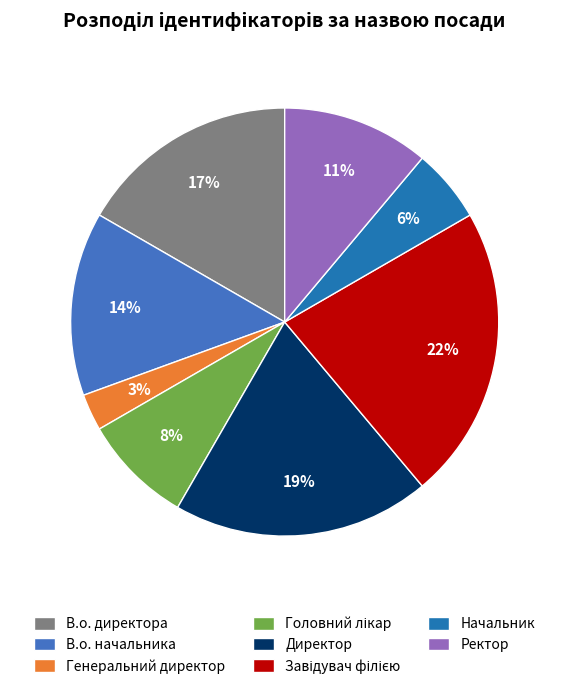

Combined, do Директор and В.о. начальника account for over 50%?

No